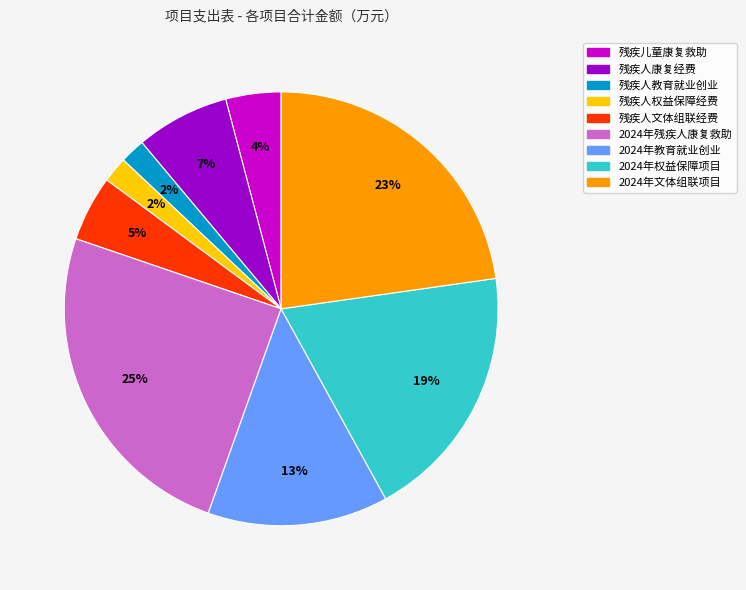

To the nearest percent, what is the average slice percentage?

11%